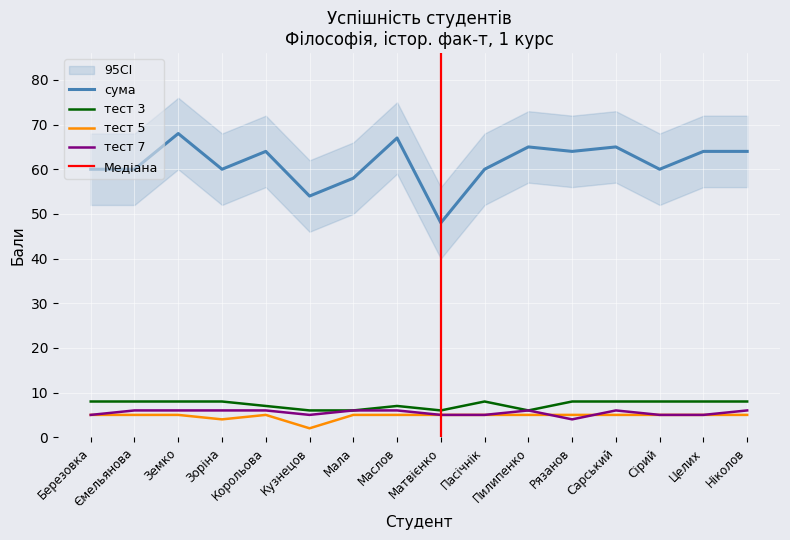

Which series has the largest range (max minus min)?

сума